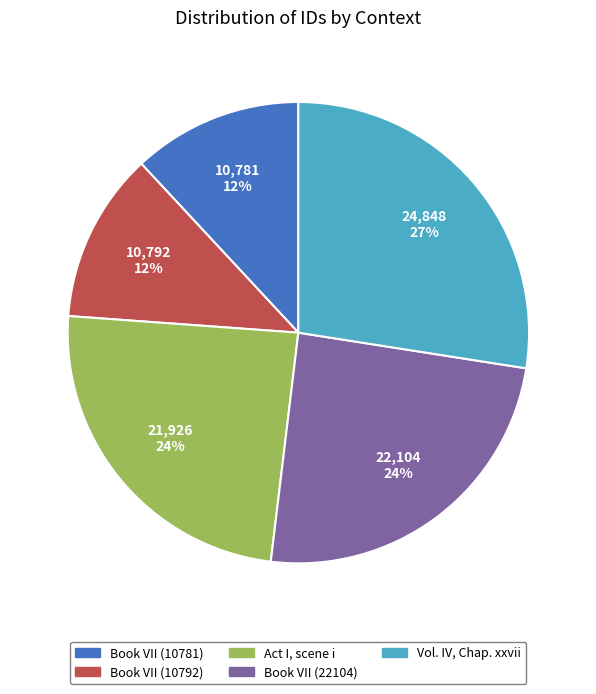

Which has a higher value, Book VII (10792) or Vol. IV, Chap. xxvii?

Vol. IV, Chap. xxvii